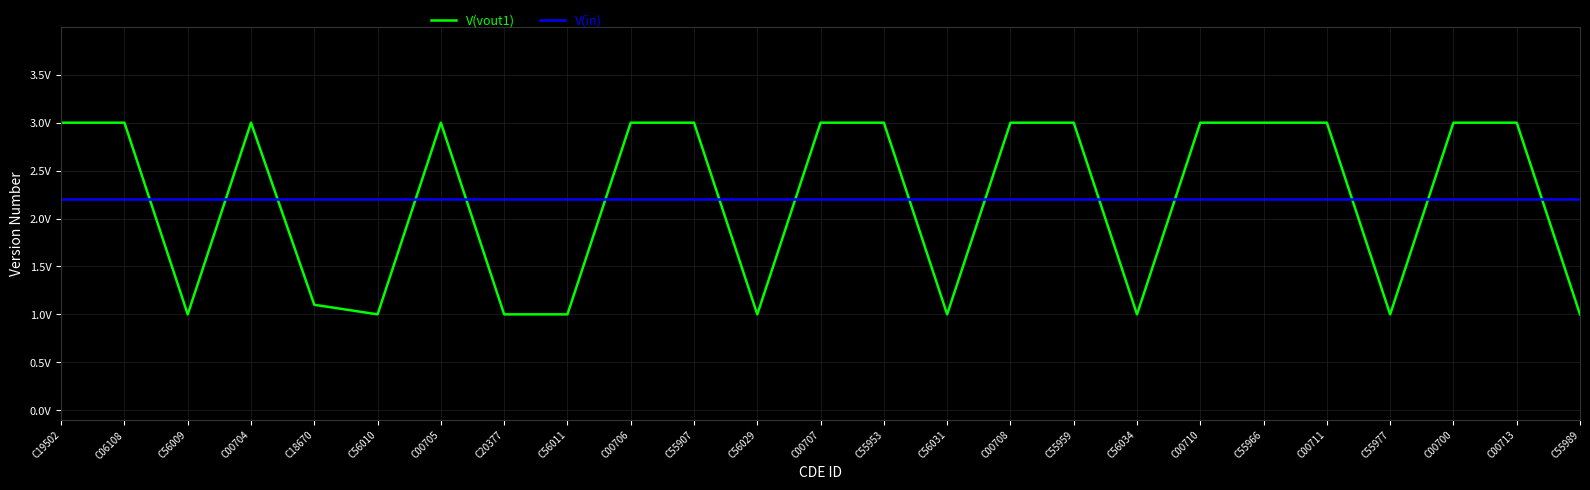

What is the spread (max minus min) of values at C00710?

0.8